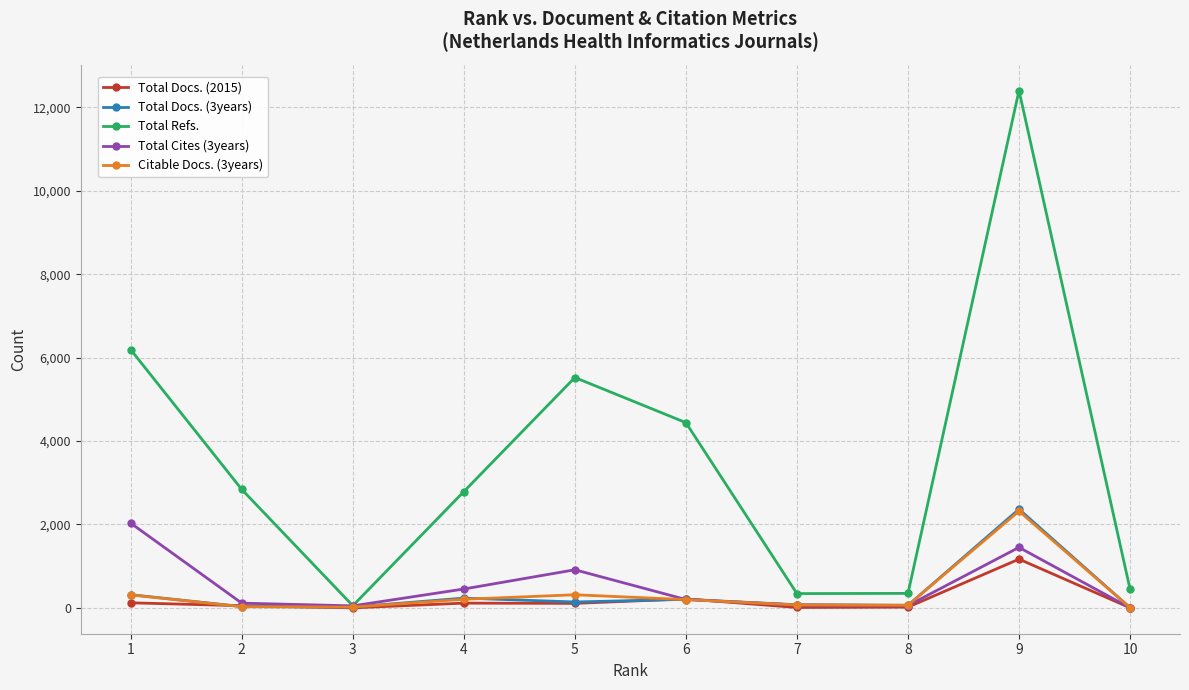

In Total Refs., how many points are lower than both neighbors (excluding endpoints)?

2